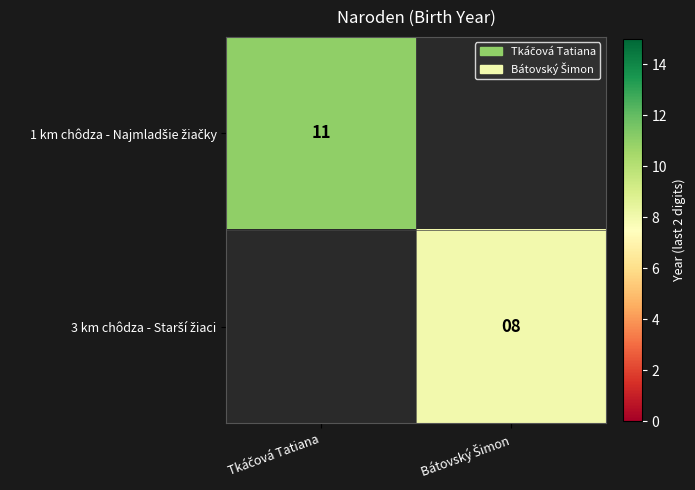

Rank the series by their maximum value, from highest to lowest.

1 km chôdza - Najmladšie žiačky, 3 km chôdza - Starší žiaci